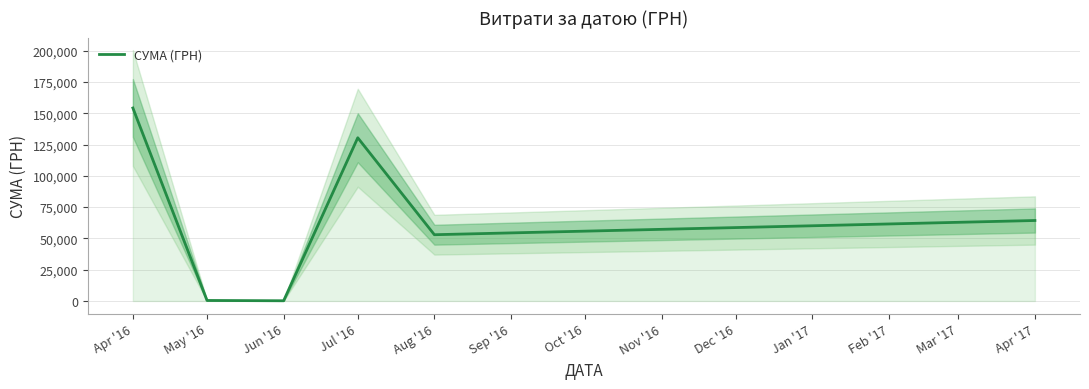

What is the label of the 3rd point from the right?

Jul '16